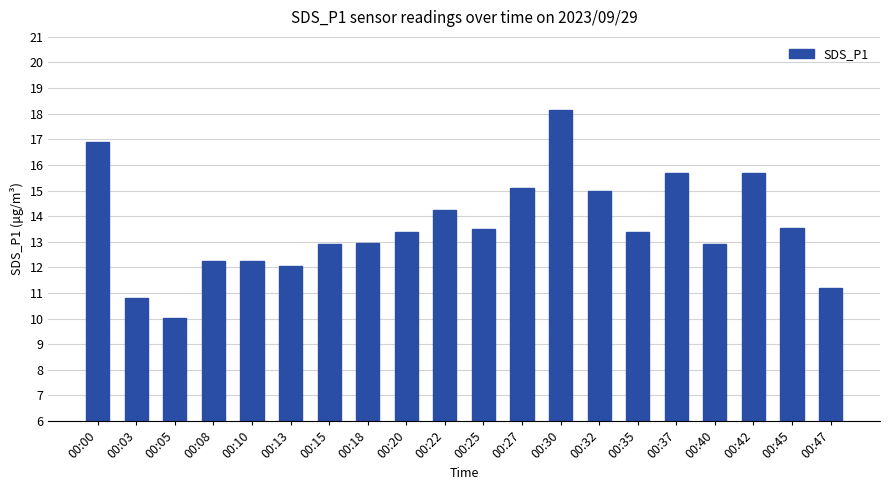

Approximately how many times larger is the value at 00:03 compared to 00:32?

0.7